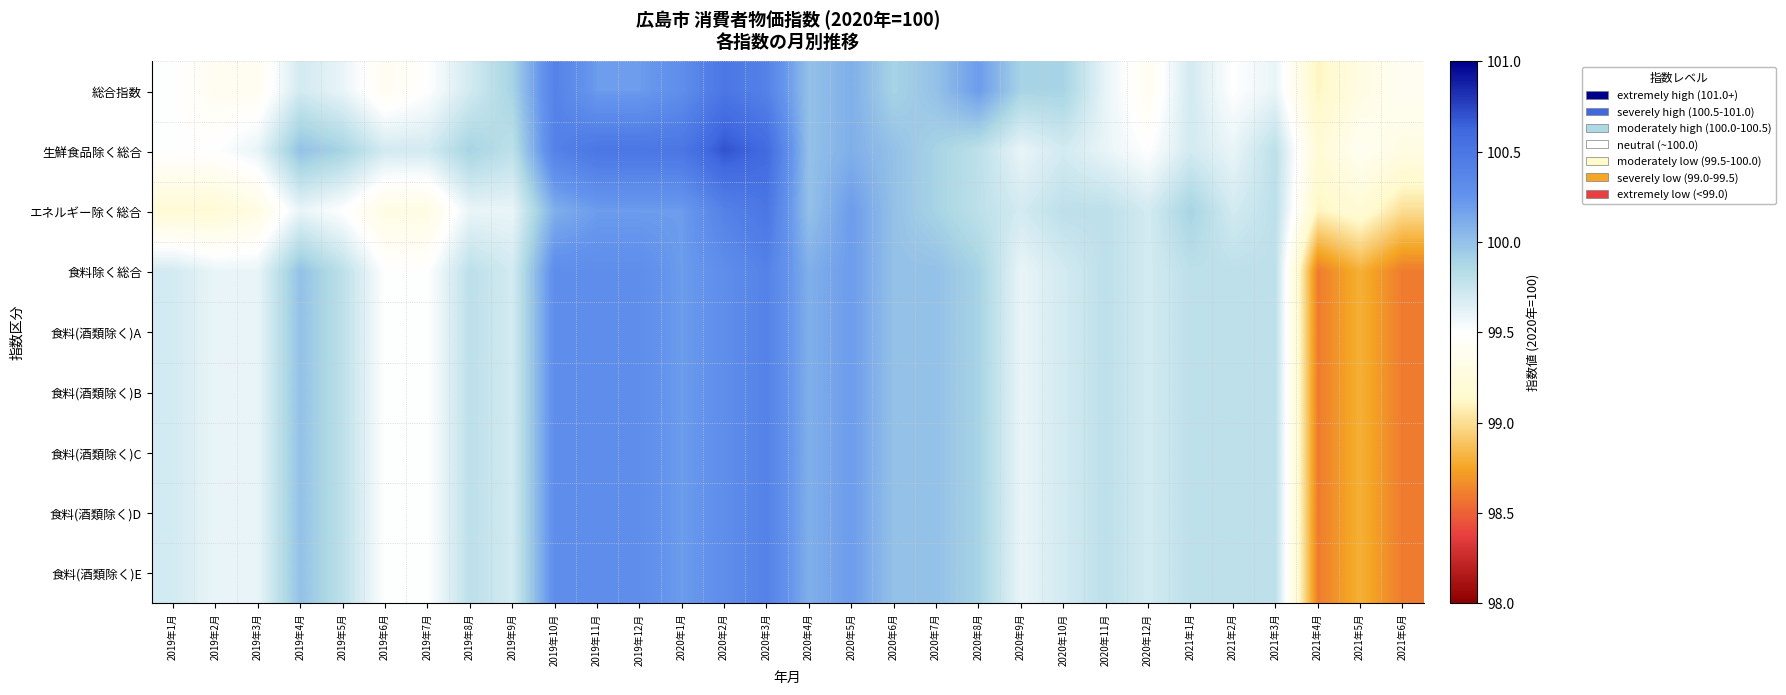

Reading right to left, list all the values displayed in this chart.

総合指数: 2021年6月=99.4	2021年5月=99.3	2021年4月=99.1	2021年3月=99.6	2021年2月=99.5	2021年1月=99.7	2020年12月=99.4	2020年11月=99.6	2020年10月=99.9	2020年9月=99.9	2020年8月=100.2	2020年7月=100.0	2020年6月=99.9	2020年5月=100.1	2020年4月=100.0	2020年3月=100.4	2020年2月=100.5	2020年1月=100.3	2019年12月=100.2	2019年11月=100.2	2019年10月=100.4	2019年9月=99.9	2019年8月=99.7	2019年7月=99.5	2019年6月=99.4	2019年5月=99.6	2019年4月=99.7	2019年3月=99.4	2019年2月=99.4	2019年1月=99.5
生鮮食品除く総合: 2021年6月=99.3	2021年5月=99.4	2021年4月=99.2	2021年3月=99.8	2021年2月=99.6	2021年1月=99.7	2020年12月=99.5	2020年11月=99.6	2020年10月=99.7	2020年9月=99.6	2020年8月=99.8	2020年7月=99.9	2020年6月=100.0	2020年5月=100.1	2020年4月=100.0	2020年3月=100.6	2020年2月=100.7	2020年1月=100.5	2019年12月=100.5	2019年11月=100.5	2019年10月=100.4	2019年9月=99.8	2019年8月=99.9	2019年7月=99.7	2019年6月=99.7	2019年5月=99.9	2019年4月=100.0	2019年3月=99.6	2019年2月=99.5	2019年1月=99.5
エネルギー除く総合: 2021年6月=99.0	2021年5月=99.2	2021年4月=99.1	2021年3月=99.8	2021年2月=99.7	2021年1月=99.9	2020年12月=99.7	2020年11月=99.8	2020年10月=99.8	2020年9月=99.7	2020年8月=99.8	2020年7月=99.9	2020年6月=100.0	2020年5月=100.2	2020年4月=100.0	2020年3月=100.5	2020年2月=100.4	2020年1月=100.2	2019年12月=100.2	2019年11月=100.2	2019年10月=100.1	2019年9月=99.6	2019年8月=99.6	2019年7月=99.3	2019年6月=99.3	2019年5月=99.5	2019年4月=99.6	2019年3月=99.3	2019年2月=99.2	2019年1月=99.2
食料除く総合: 2021年6月=98.6	2021年5月=98.8	2021年4月=98.6	2021年3月=99.8	2021年2月=99.8	2021年1月=99.8	2020年12月=99.7	2020年11月=99.8	2020年10月=99.7	2020年9月=99.6	2020年8月=99.9	2020年7月=100.0	2020年6月=100.0	2020年5月=100.2	2020年4月=100.1	2020年3月=100.4	2020年2月=100.3	2020年1月=100.2	2019年12月=100.3	2019年11月=100.3	2019年10月=100.3	2019年9月=99.7	2019年8月=99.8	2019年7月=99.5	2019年6月=99.5	2019年5月=99.8	2019年4月=100.0	2019年3月=99.6	2019年2月=99.6	2019年1月=99.7
食料(酒類除く)A: 2021年6月=98.6	2021年5月=98.8	2021年4月=98.6	2021年3月=99.8	2021年2月=99.8	2021年1月=99.8	2020年12月=99.7	2020年11月=99.8	2020年10月=99.7	2020年9月=99.6	2020年8月=99.9	2020年7月=100.0	2020年6月=100.0	2020年5月=100.2	2020年4月=100.1	2020年3月=100.4	2020年2月=100.3	2020年1月=100.2	2019年12月=100.3	2019年11月=100.3	2019年10月=100.3	2019年9月=99.7	2019年8月=99.8	2019年7月=99.5	2019年6月=99.5	2019年5月=99.8	2019年4月=100.0	2019年3月=99.6	2019年2月=99.6	2019年1月=99.7
食料(酒類除く)B: 2021年6月=98.6	2021年5月=98.8	2021年4月=98.6	2021年3月=99.8	2021年2月=99.8	2021年1月=99.8	2020年12月=99.7	2020年11月=99.8	2020年10月=99.7	2020年9月=99.6	2020年8月=99.9	2020年7月=100.0	2020年6月=100.0	2020年5月=100.2	2020年4月=100.1	2020年3月=100.4	2020年2月=100.3	2020年1月=100.2	2019年12月=100.3	2019年11月=100.3	2019年10月=100.3	2019年9月=99.7	2019年8月=99.8	2019年7月=99.5	2019年6月=99.5	2019年5月=99.8	2019年4月=100.0	2019年3月=99.6	2019年2月=99.6	2019年1月=99.7
食料(酒類除く)C: 2021年6月=98.6	2021年5月=98.8	2021年4月=98.6	2021年3月=99.8	2021年2月=99.8	2021年1月=99.8	2020年12月=99.7	2020年11月=99.8	2020年10月=99.7	2020年9月=99.6	2020年8月=99.9	2020年7月=100.0	2020年6月=100.0	2020年5月=100.2	2020年4月=100.1	2020年3月=100.4	2020年2月=100.3	2020年1月=100.2	2019年12月=100.3	2019年11月=100.3	2019年10月=100.3	2019年9月=99.7	2019年8月=99.8	2019年7月=99.5	2019年6月=99.5	2019年5月=99.8	2019年4月=100.0	2019年3月=99.6	2019年2月=99.6	2019年1月=99.7
食料(酒類除く)D: 2021年6月=98.6	2021年5月=98.8	2021年4月=98.6	2021年3月=99.8	2021年2月=99.8	2021年1月=99.8	2020年12月=99.7	2020年11月=99.8	2020年10月=99.7	2020年9月=99.6	2020年8月=99.9	2020年7月=100.0	2020年6月=100.0	2020年5月=100.2	2020年4月=100.1	2020年3月=100.4	2020年2月=100.3	2020年1月=100.2	2019年12月=100.3	2019年11月=100.3	2019年10月=100.3	2019年9月=99.7	2019年8月=99.8	2019年7月=99.5	2019年6月=99.5	2019年5月=99.8	2019年4月=100.0	2019年3月=99.6	2019年2月=99.6	2019年1月=99.7
食料(酒類除く)E: 2021年6月=98.6	2021年5月=98.8	2021年4月=98.6	2021年3月=99.8	2021年2月=99.8	2021年1月=99.8	2020年12月=99.7	2020年11月=99.8	2020年10月=99.7	2020年9月=99.6	2020年8月=99.9	2020年7月=100.0	2020年6月=100.0	2020年5月=100.2	2020年4月=100.1	2020年3月=100.4	2020年2月=100.3	2020年1月=100.2	2019年12月=100.3	2019年11月=100.3	2019年10月=100.3	2019年9月=99.7	2019年8月=99.8	2019年7月=99.5	2019年6月=99.5	2019年5月=99.8	2019年4月=100.0	2019年3月=99.6	2019年2月=99.6	2019年1月=99.7